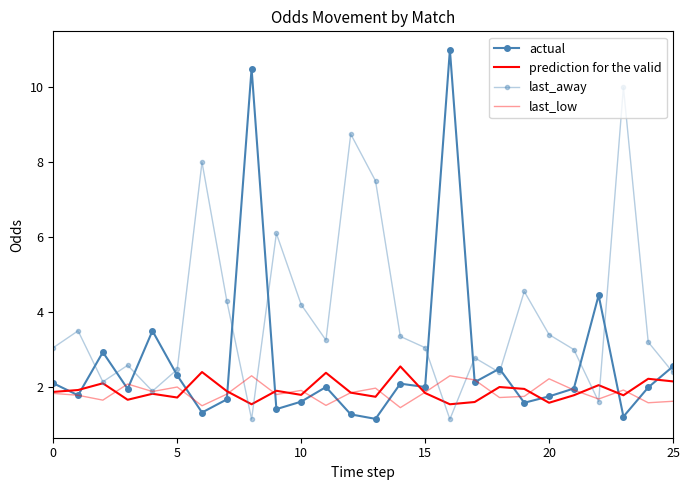

What is the label of the 13th point from the left?

12